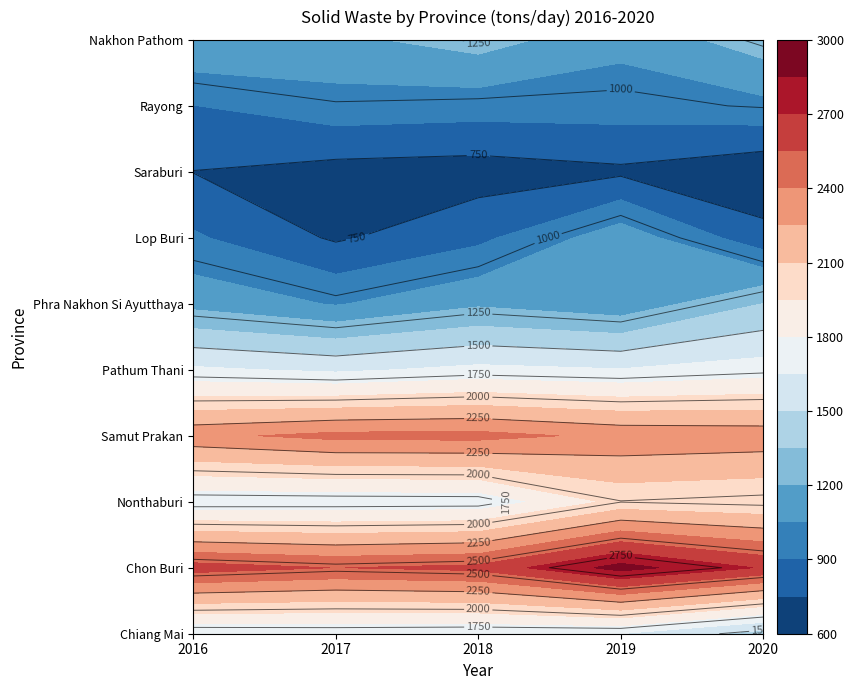

Which label corresponds to the smallest value in the chart?

2020